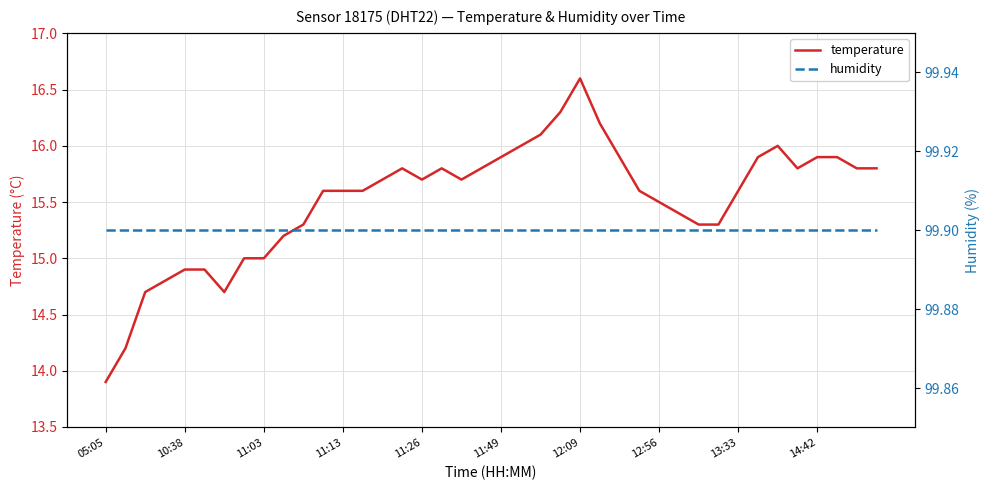

Reading left to right, list all the values displayed in this chart.

temperature: 13.9	14.2	14.7	14.8	14.9	14.9	14.7	15.0	15.0	15.2	15.3	15.6	15.6	15.6	15.7	15.8	15.7	15.8	15.7	15.8	15.9	16.0	16.1	16.3	16.6	16.2	15.9	15.6	15.5	15.4	15.3	15.3	15.6	15.9	16.0	15.8	15.9	15.9	15.8	15.8
humidity: 99.9	99.9	99.9	99.9	99.9	99.9	99.9	99.9	99.9	99.9	99.9	99.9	99.9	99.9	99.9	99.9	99.9	99.9	99.9	99.9	99.9	99.9	99.9	99.9	99.9	99.9	99.9	99.9	99.9	99.9	99.9	99.9	99.9	99.9	99.9	99.9	99.9	99.9	99.9	99.9